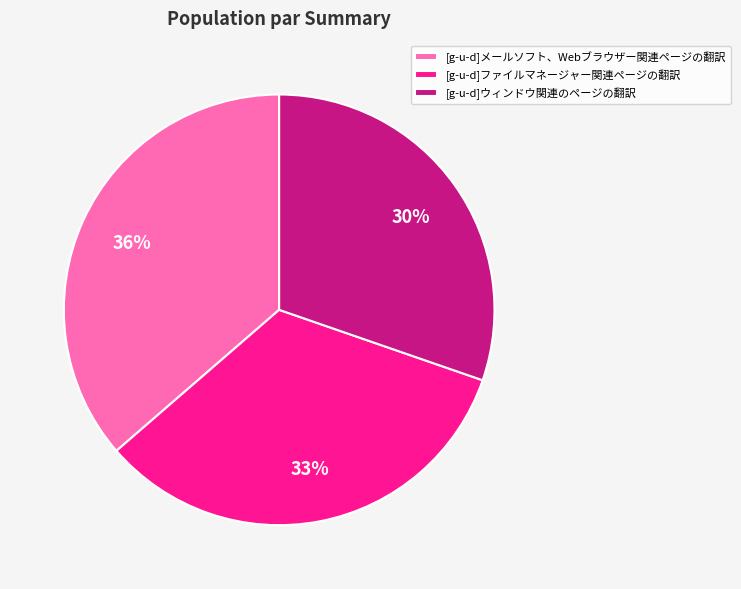

To the nearest percent, what is the combined percentage of [g-u-d]メールソフト、Webブラウザー関連ページの翻訳 and [g-u-d]ウィンドウ関連のページの翻訳?

67%